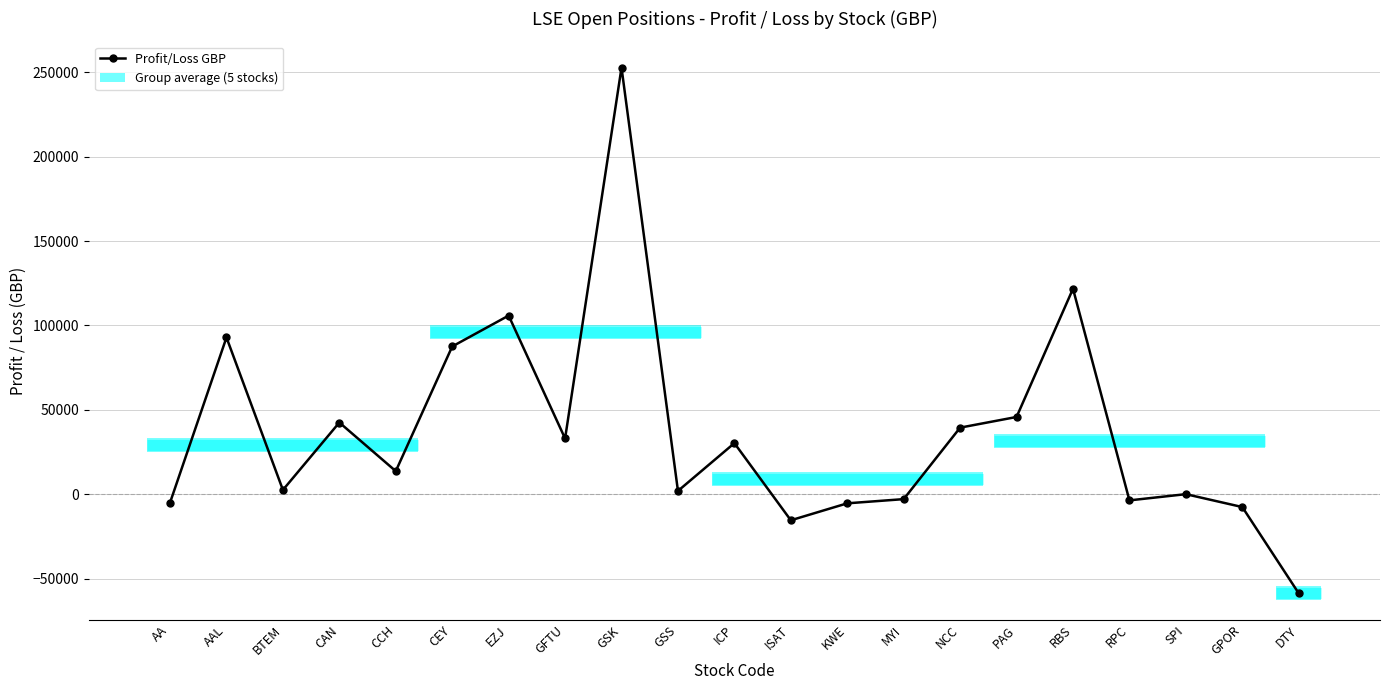

Reading right to left, extract all data points from this chart.

DTY=-58789.2	GPOR=-7641.6	SPI=0.0	RPC=-3680.5	RBS=121777.0	PAG=45764.4	NCC=39440.2	MYI=-2941.6	KWE=-5427.2	ISAT=-15483.7	ICP=30250.4	GSS=1912.7	GSK=252865.8	GFTU=33002.6	EZJ=105867.1	CEY=87561.4	CCH=13651.0	CAN=42486.2	BTEM=2500.3	AAL=92900.1	AA=-5022.2